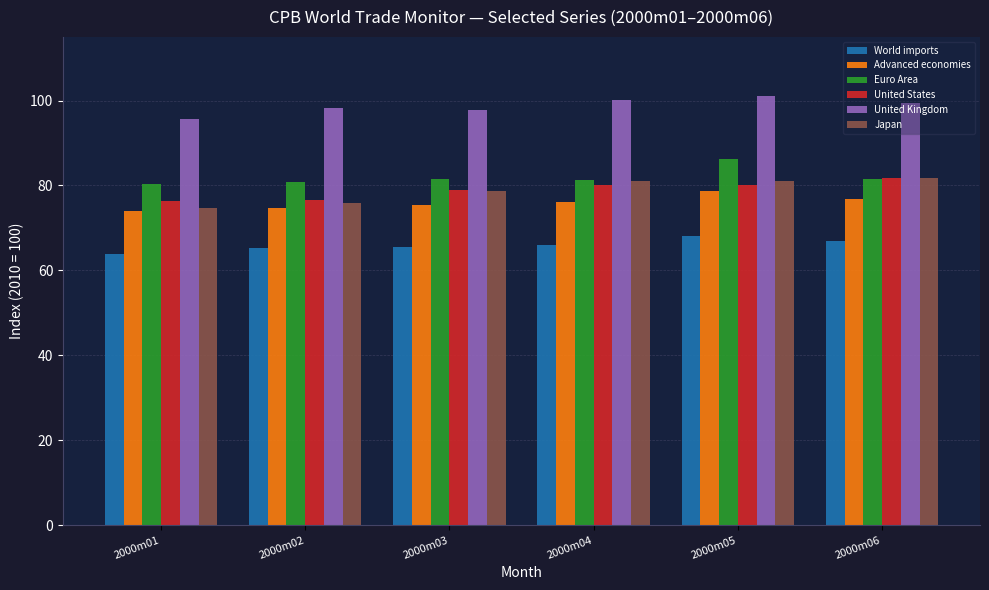

What are all the series names shown in the legend?

World imports, Advanced economies, Euro Area, United States, United Kingdom, Japan